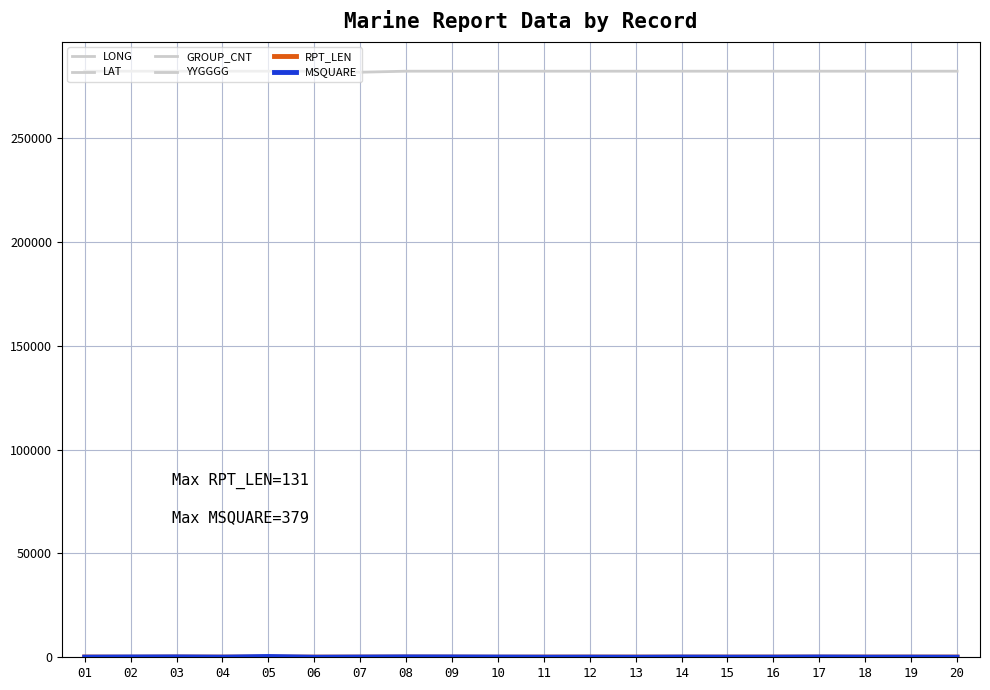

Rank the series at 08 from highest to lowest value.

YYGGGG, MSQUARE, LONG, RPT_LEN, LAT, GROUP_CNT